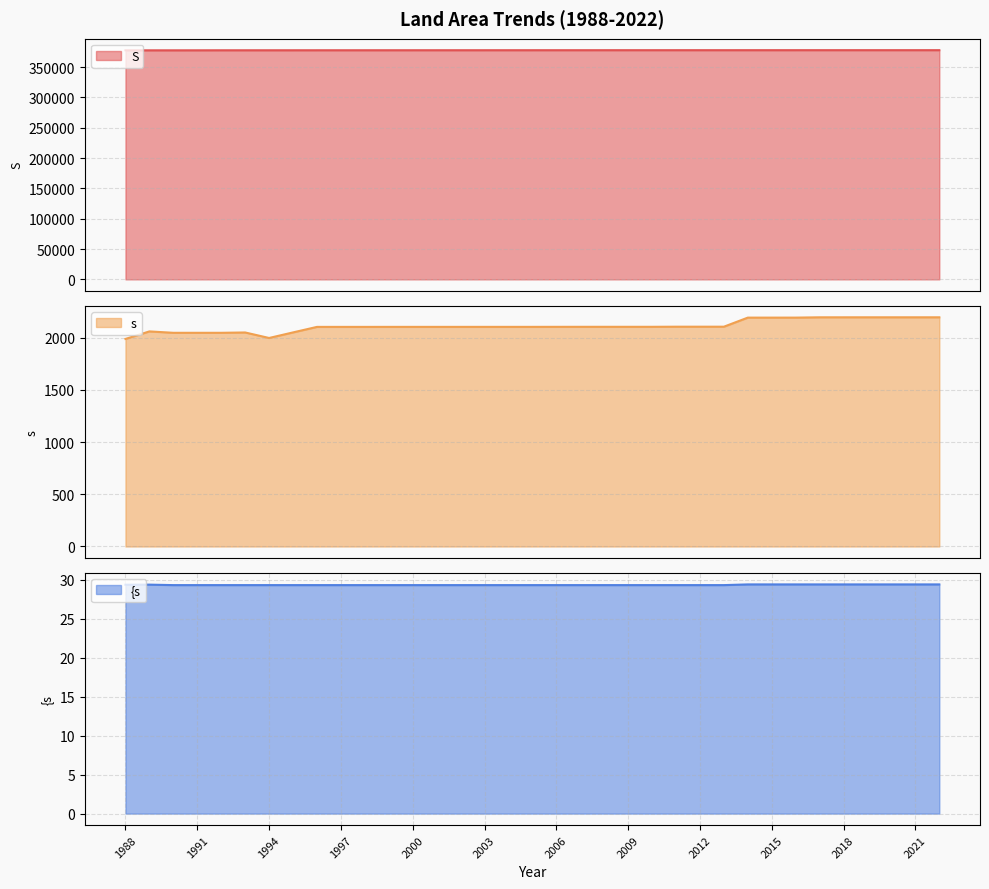

How many {s values are between 29 and 30?

35